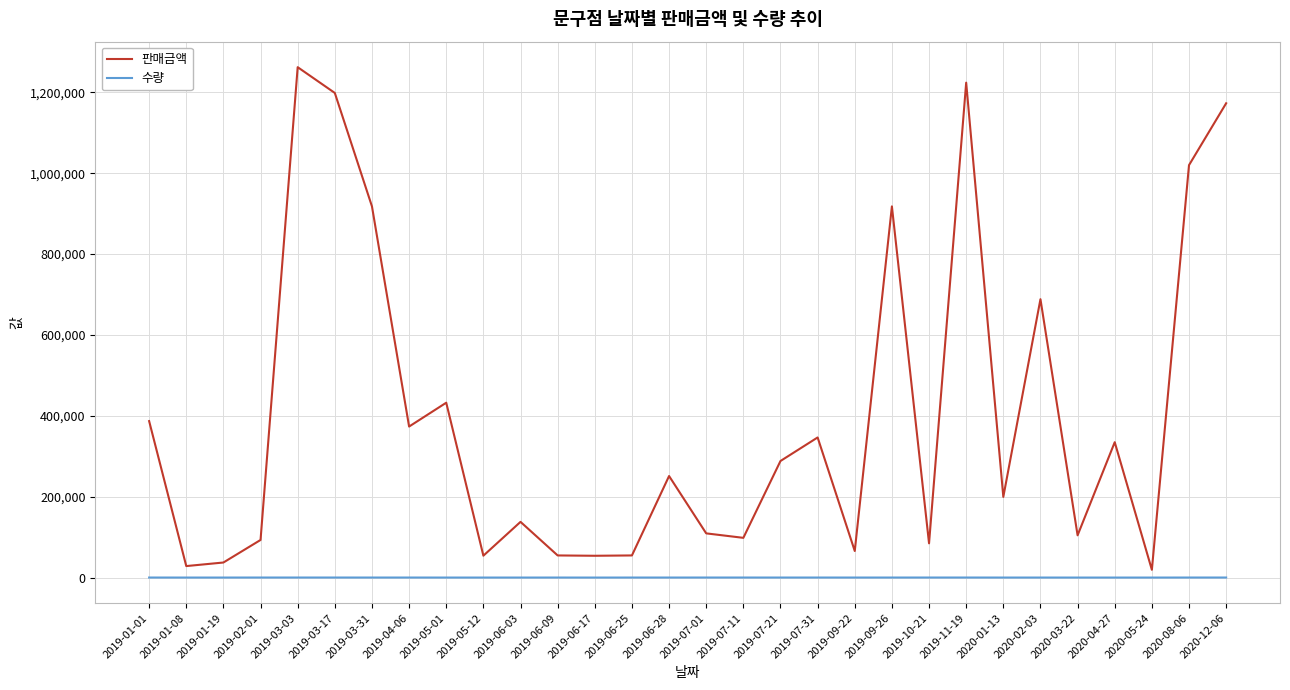

The 판매금액 series shows 1198500 at 2019-03-17. True or false?

True